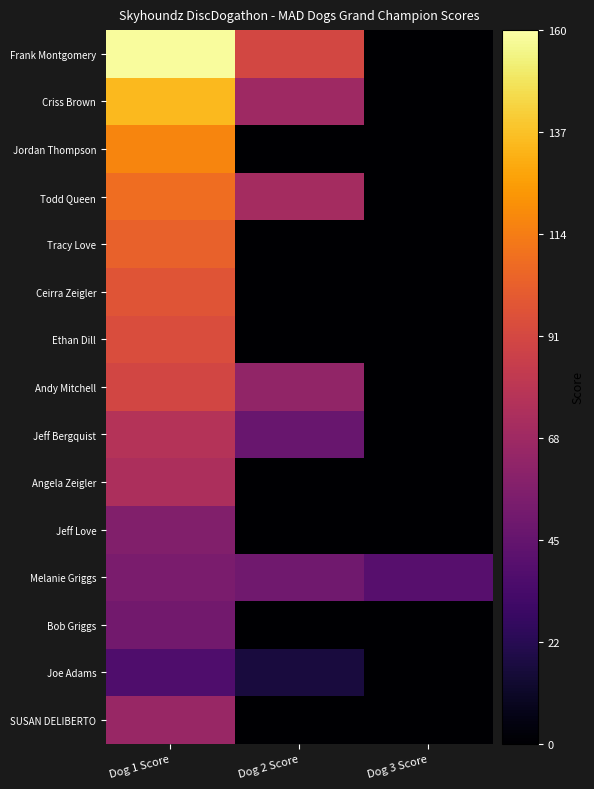

How many series are shown in this chart?

15